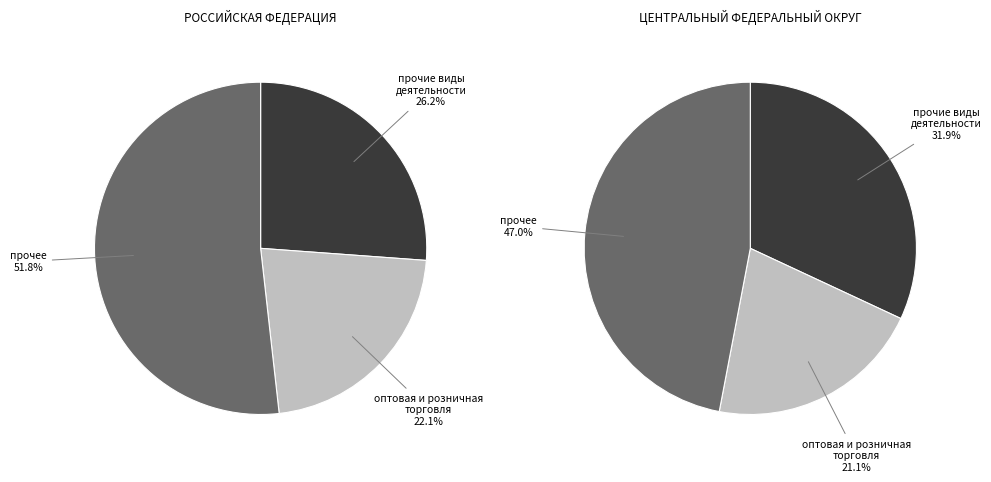

To the nearest percent, what is the difference between the largest and smallest slice percentages?

26%